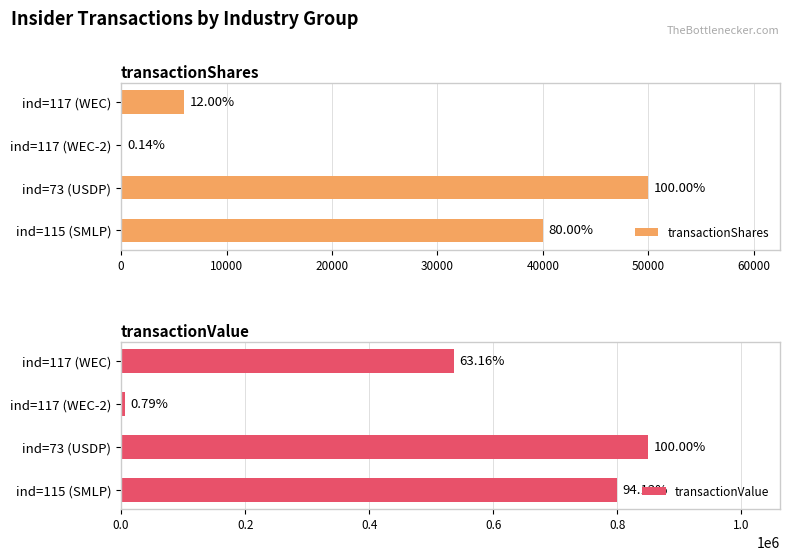

Reading left to right, list all the values displayed in this chart.

transactionShares: 6000	70	50000	40000
transactionValue: 536823	6680	850000	800000